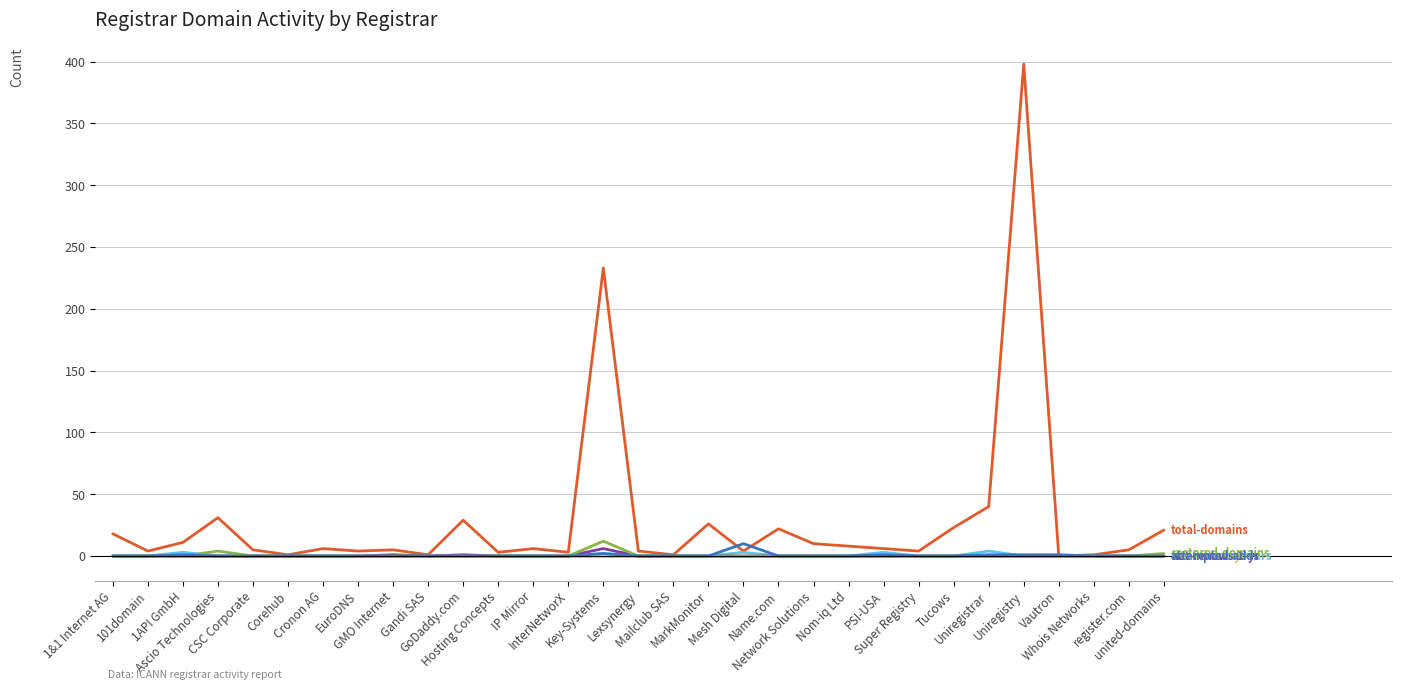

Does the chart have visible grid lines?

Yes